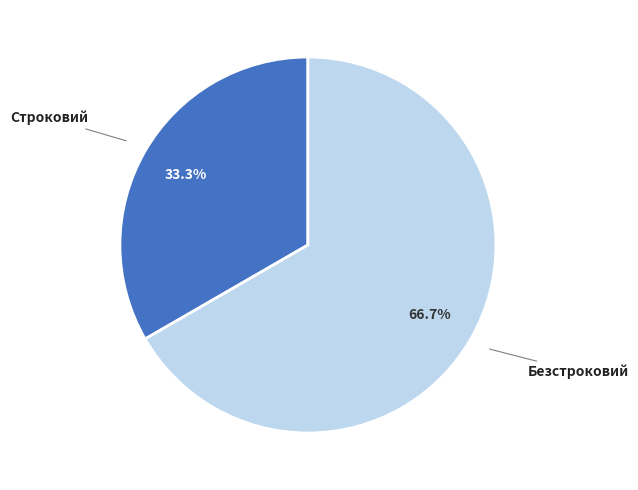

Which slice is the smallest?

Строковий